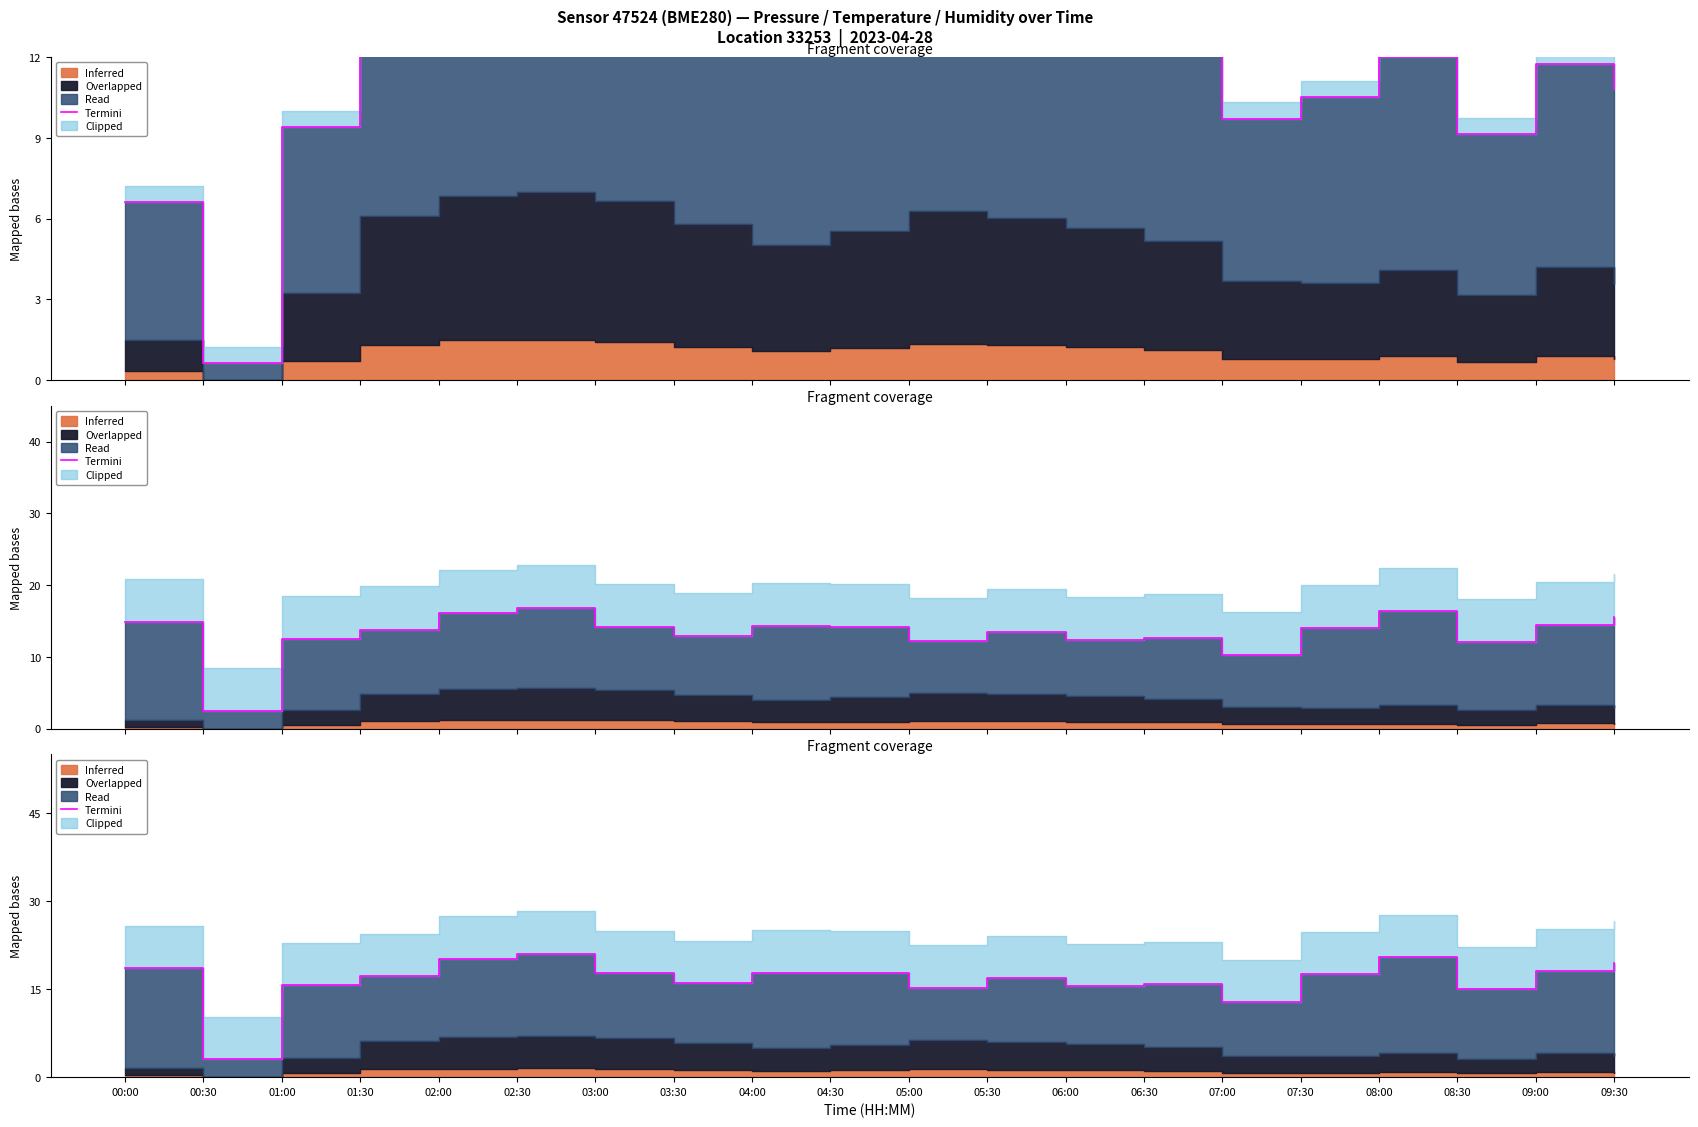

How many interior local valleys (lower than both neighbors) does the data have?

6